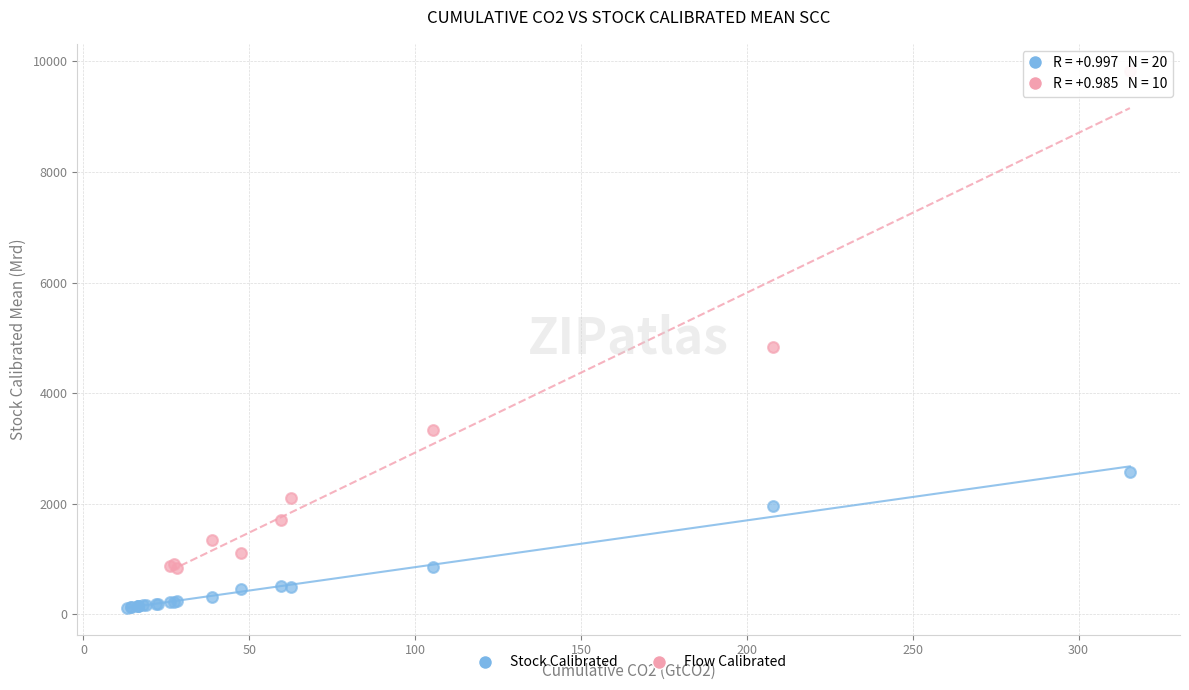

Which series contains the lowest Y value?

Stock Calibrated